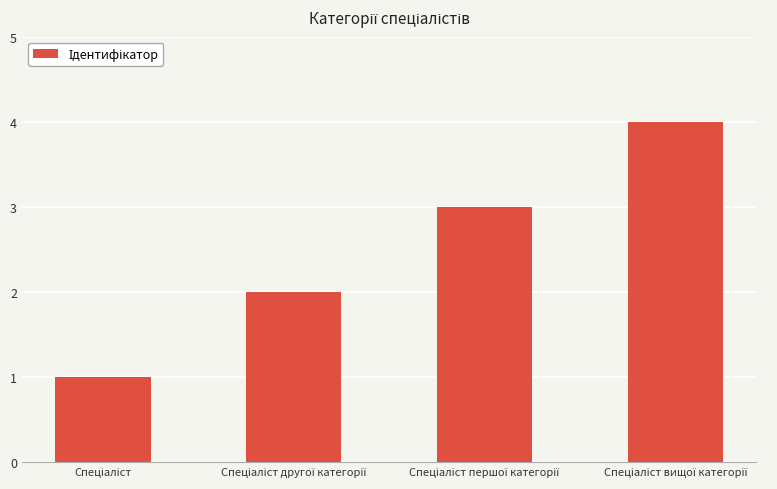

What is the sum of all values?

10